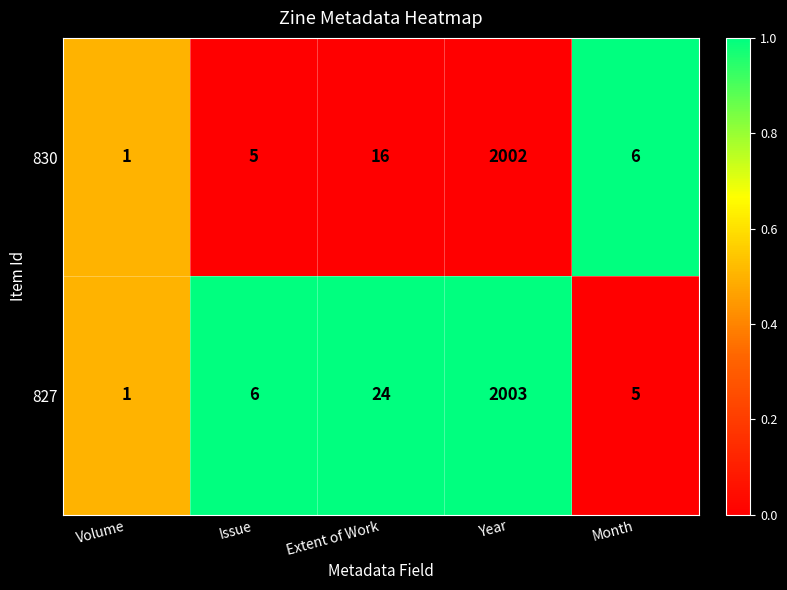

What is the difference between the highest and lowest values at Extent of Work?

8